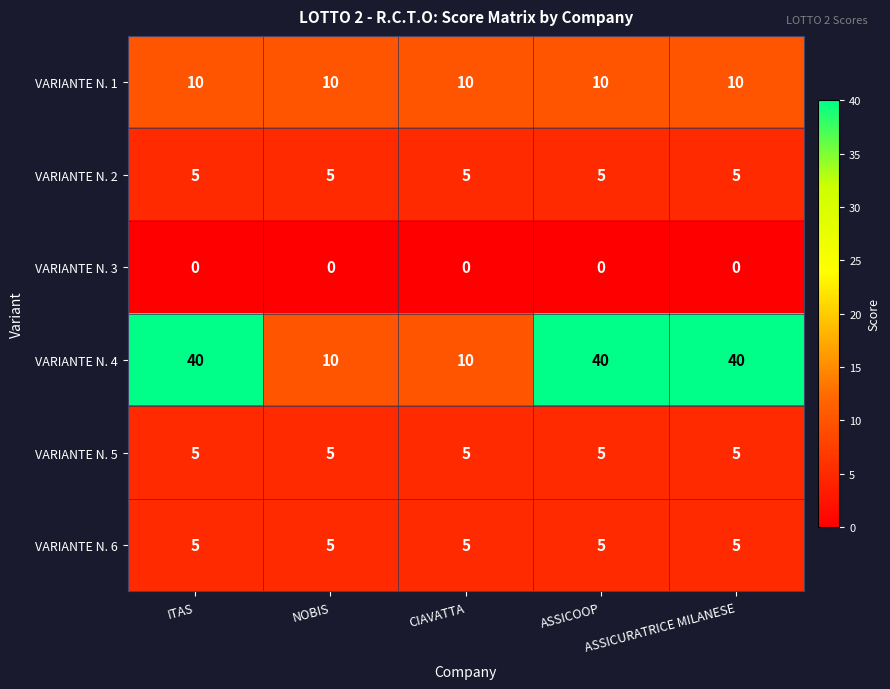

What is the sum of all VARIANTE N. 1 values?

50